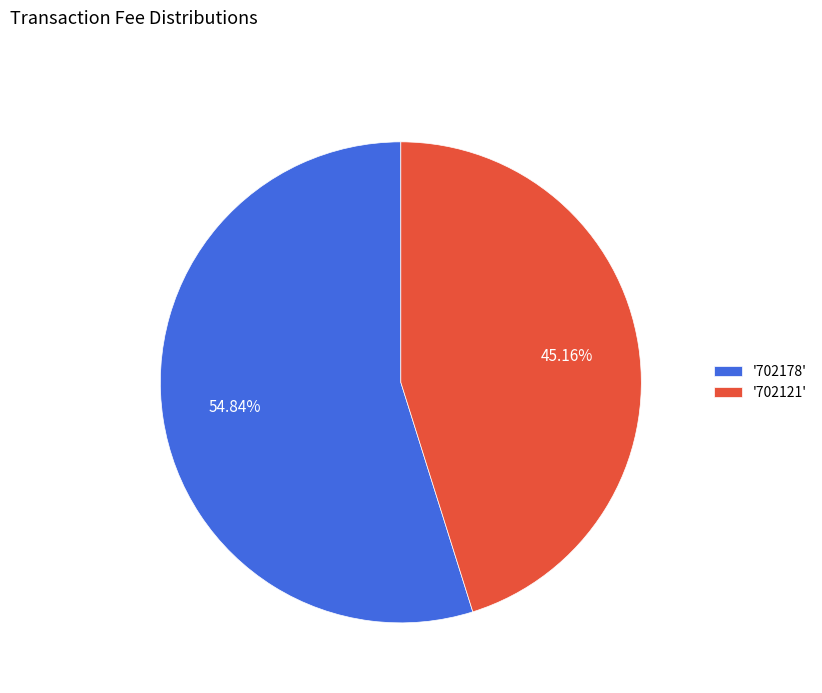

Rank the categories by value from lowest to highest.

'702121', '702178'